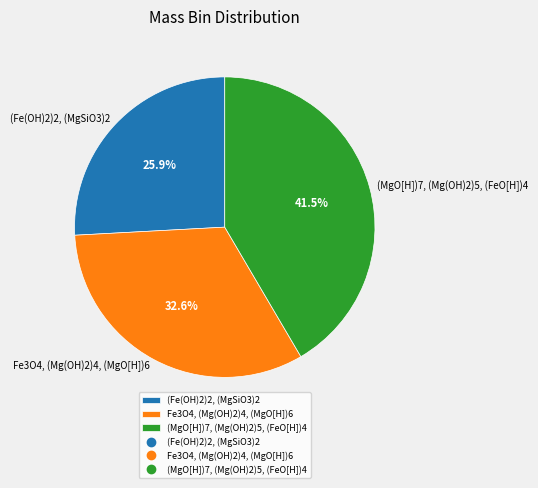

To the nearest percent, what percentage of the pie is (Fe(OH)2)2, (MgSiO3)2?

26%